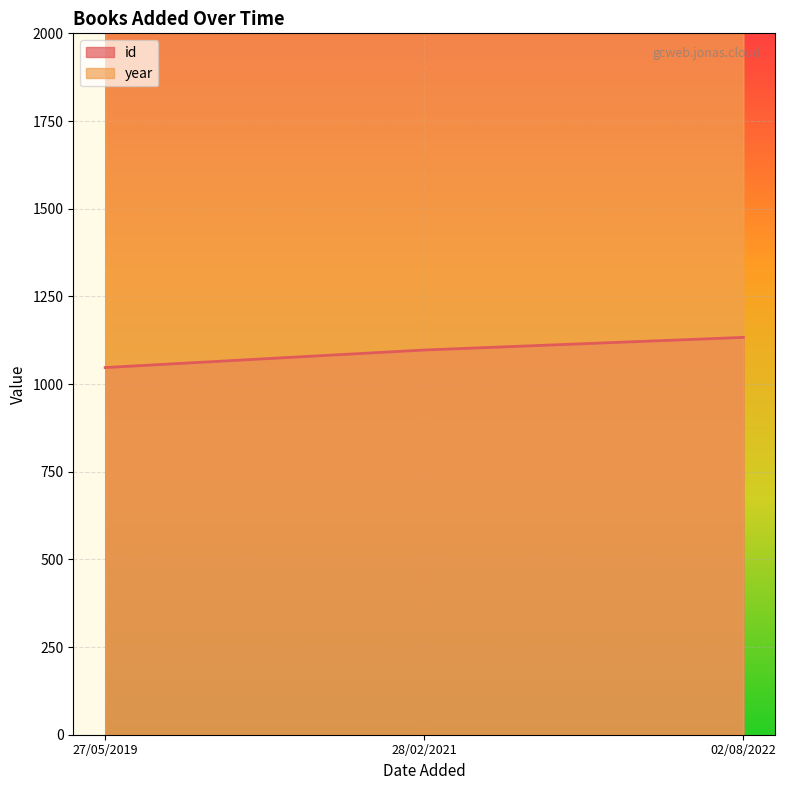

How many lines are shown in the chart?

2